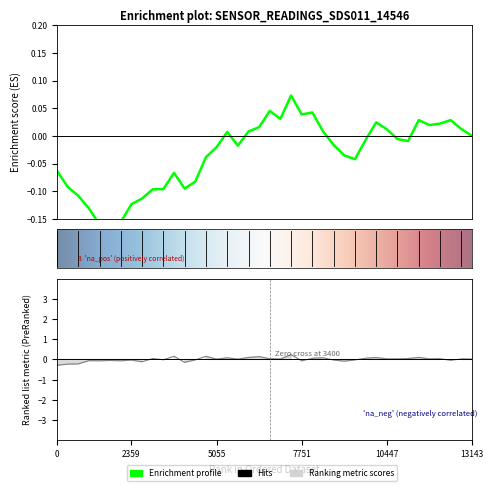

Is it true that the value at 10 is -0.0?

True